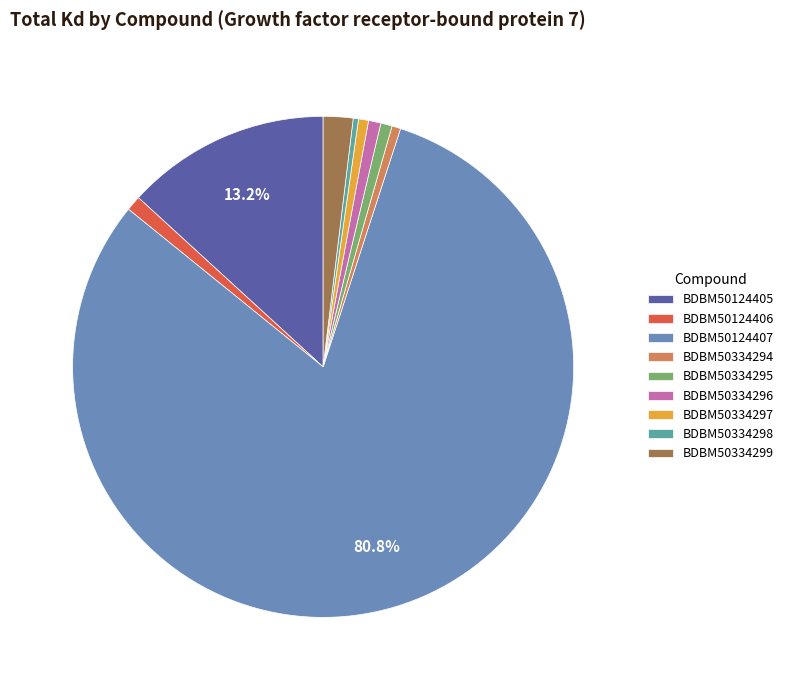

Combined, do BDBM50334298 and BDBM50334297 account for over 50%?

No